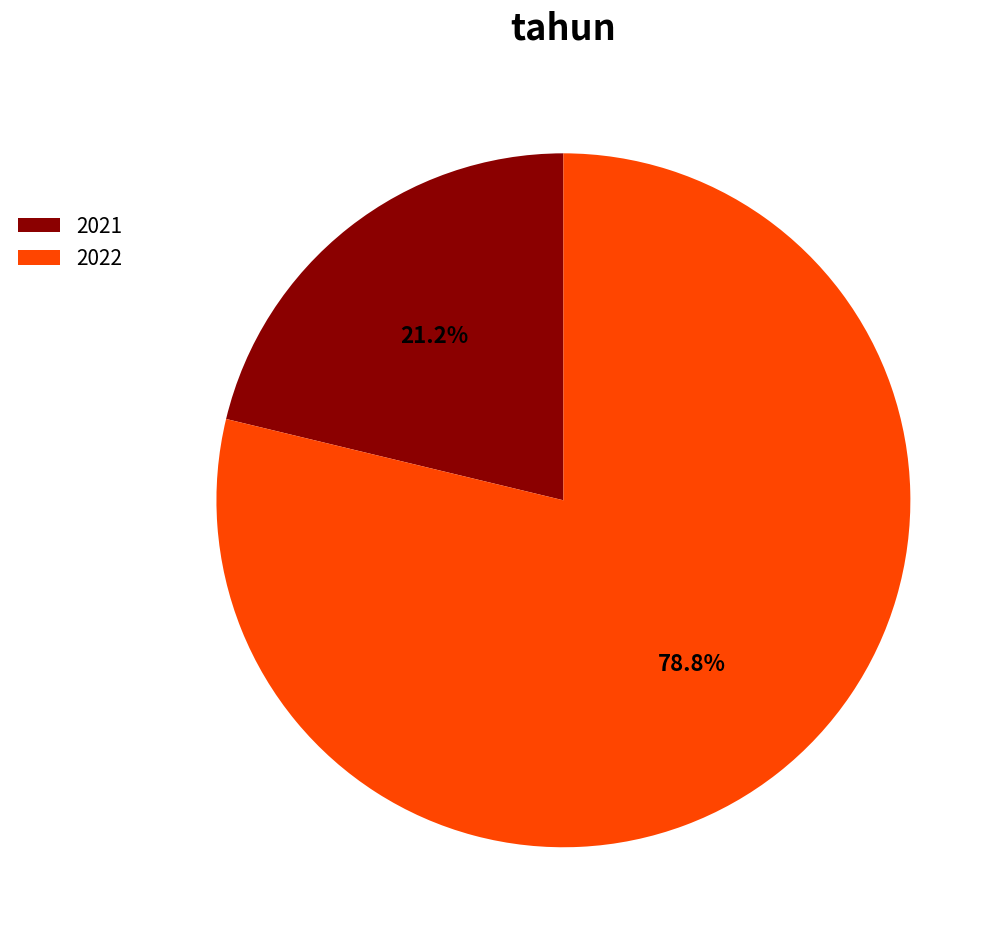

To the nearest percent, what is the difference between the 2021 and 2022 slice percentages?

58%